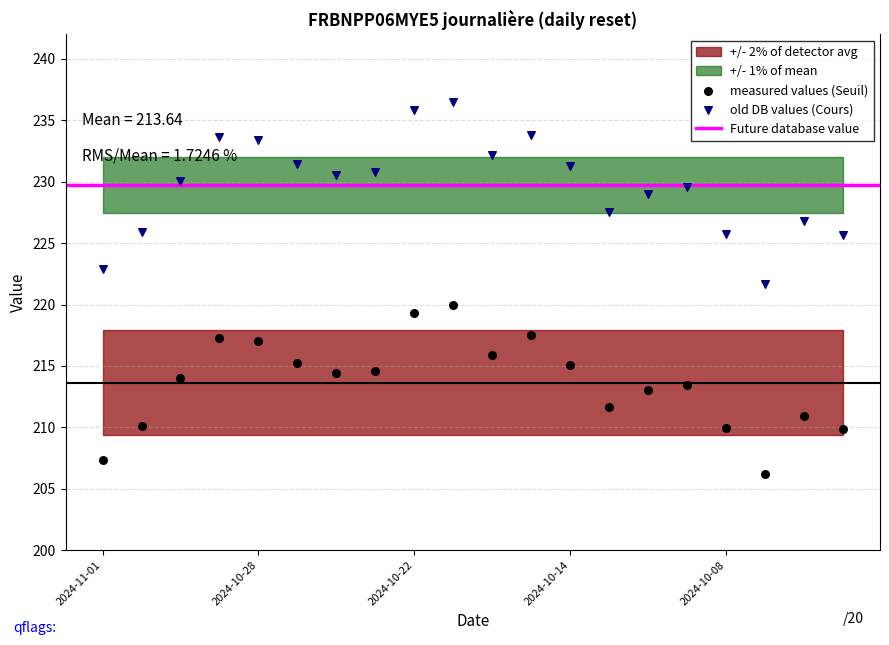

Across all data points, what is the range of Y values (max minus min)?

30.3